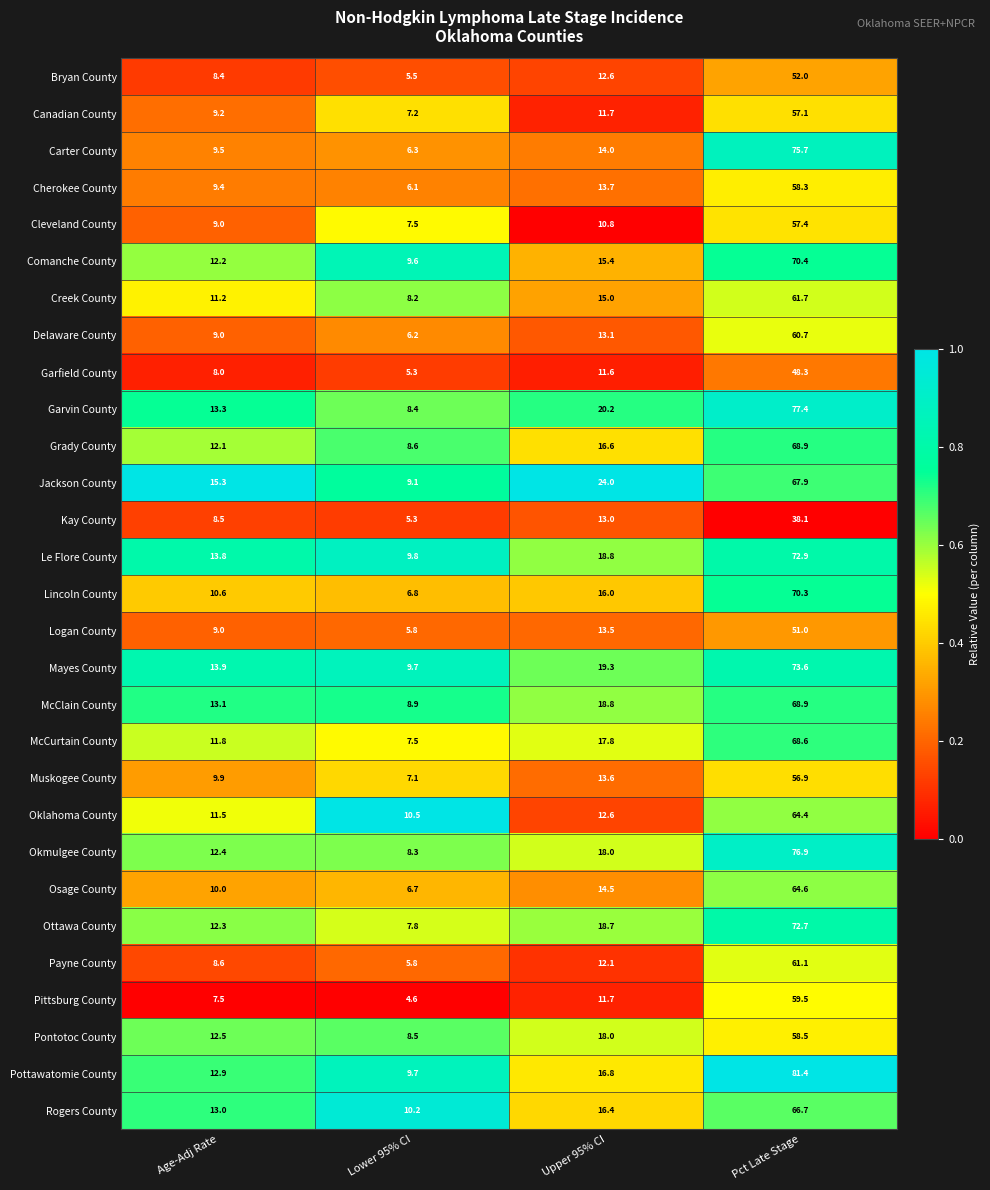

What is the difference between the highest and lowest values at Lower 95% CI?

5.9